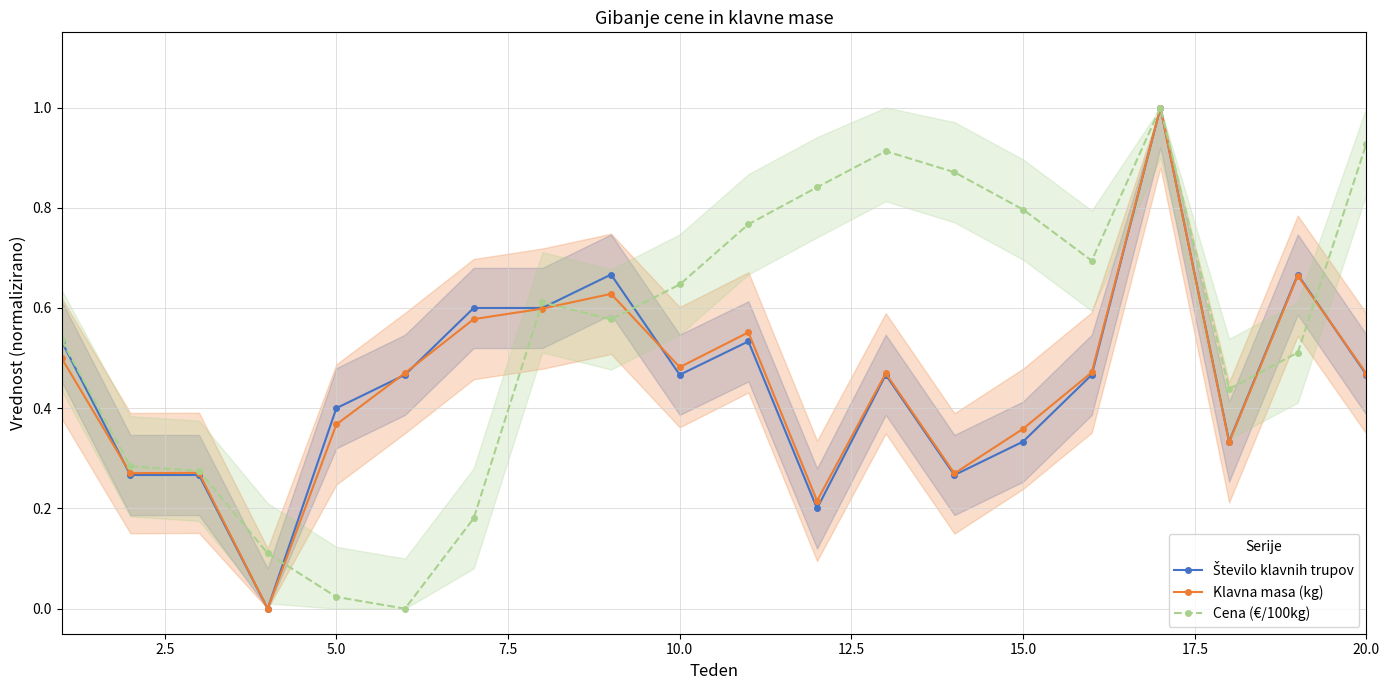

How many times do Število klavnih trupov and Klavna masa (kg) cross each other?

5